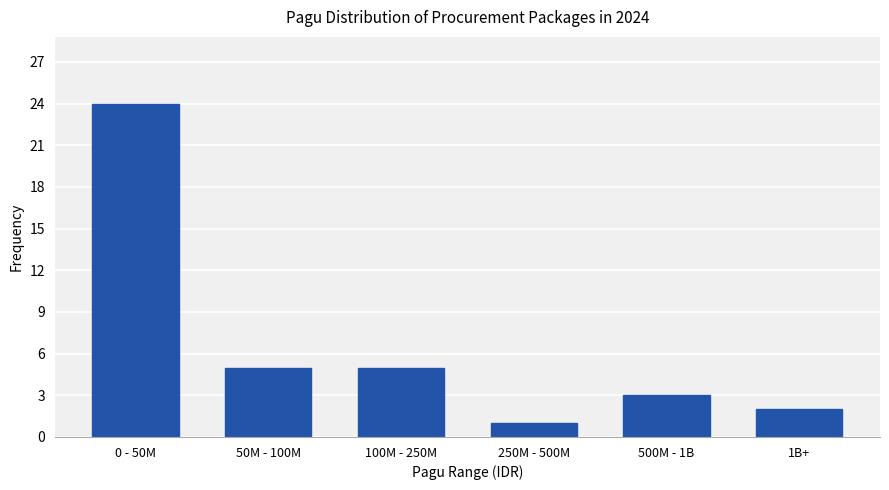

Reading left to right, list all the values displayed in this chart.

0 - 50M=24	50M - 100M=5	100M - 250M=5	250M - 500M=1	500M - 1B=3	1B+=2